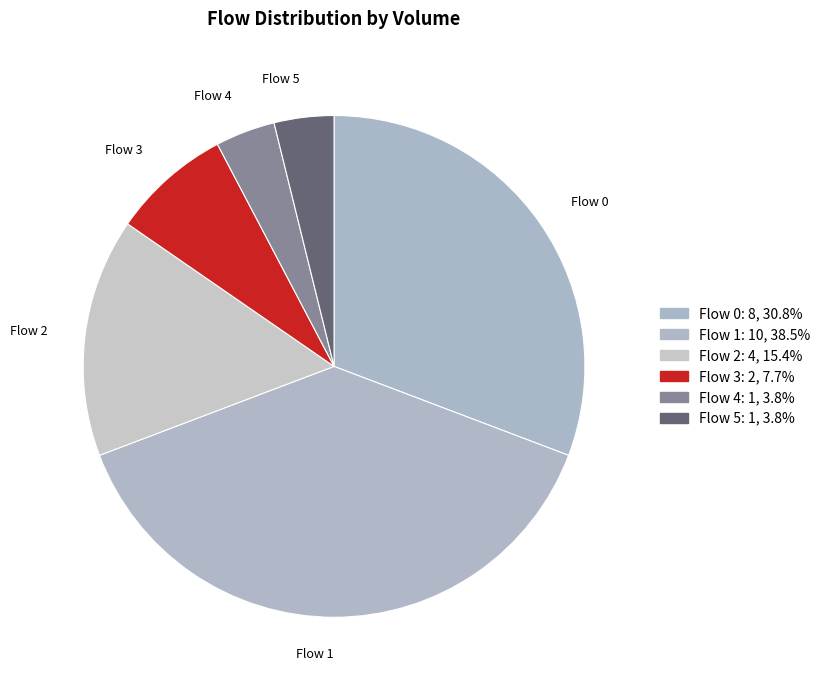

Combined, do Flow 5 and Flow 4 account for over 50%?

No